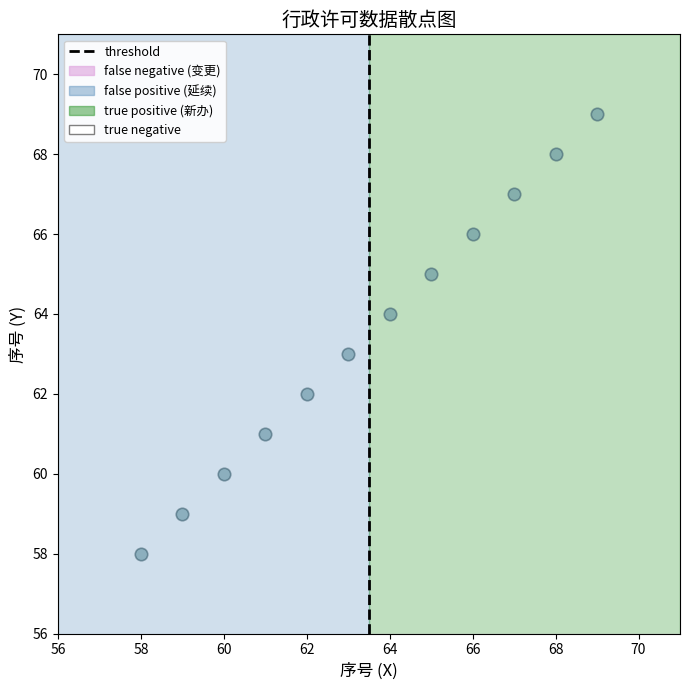

What is the average Y value?

64